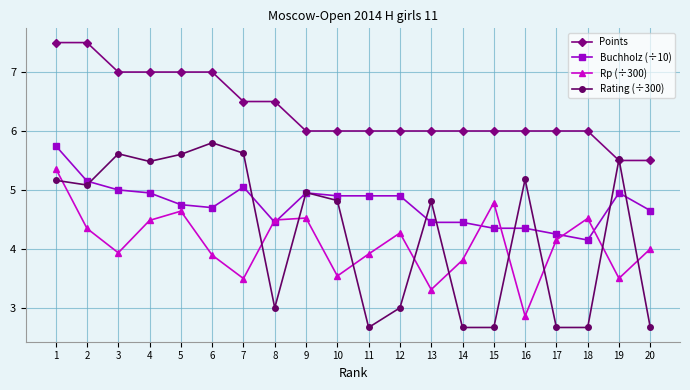

How many interior local peaks does the Rp (÷300) series have?

5